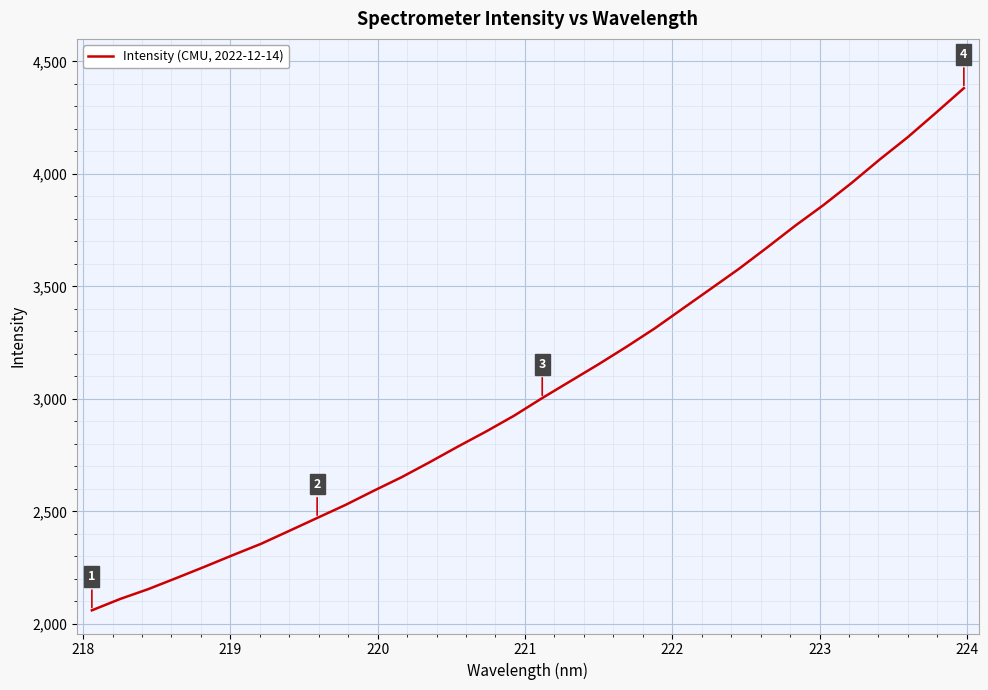

What is the difference between the maximum and minimum values?

2320.7